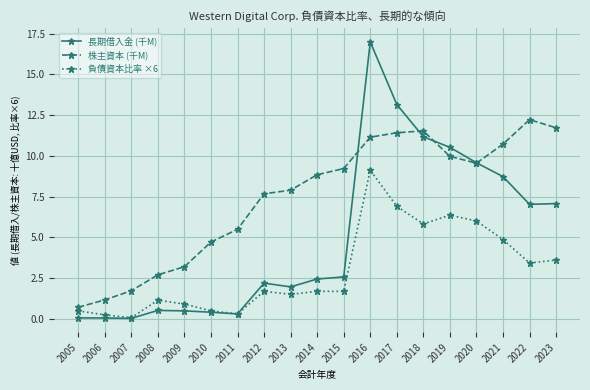

Where is 株主資本 (千M) nearest to the value 6?

2011